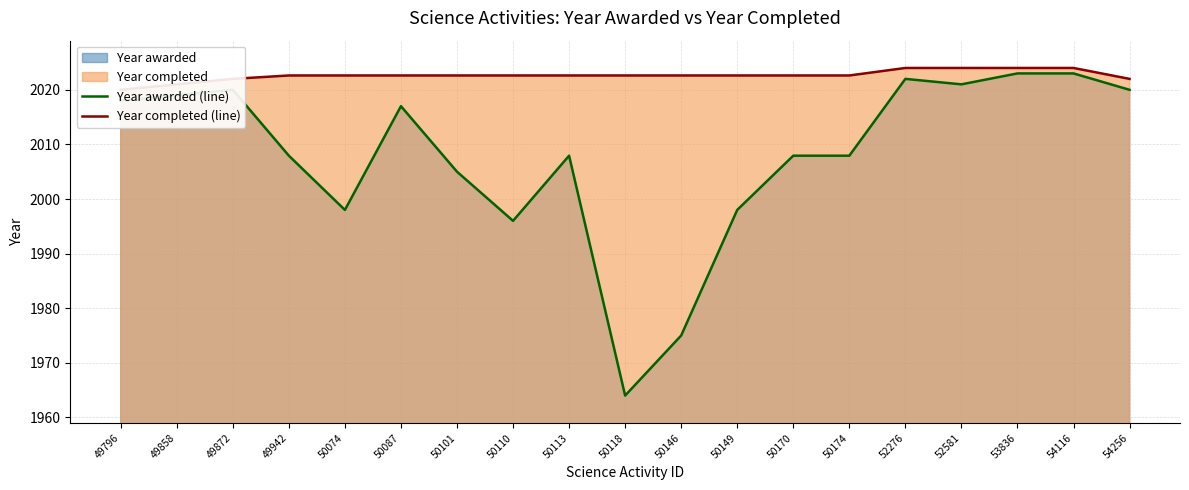

Rank the categories by Year awarded (line) value from highest to lowest.

53836, 54116, 52276, 52581, 49872, 54256, 49858, 49796, 50087, 49942, 50113, 50170, 50174, 50101, 50074, 50149, 50110, 50146, 50118